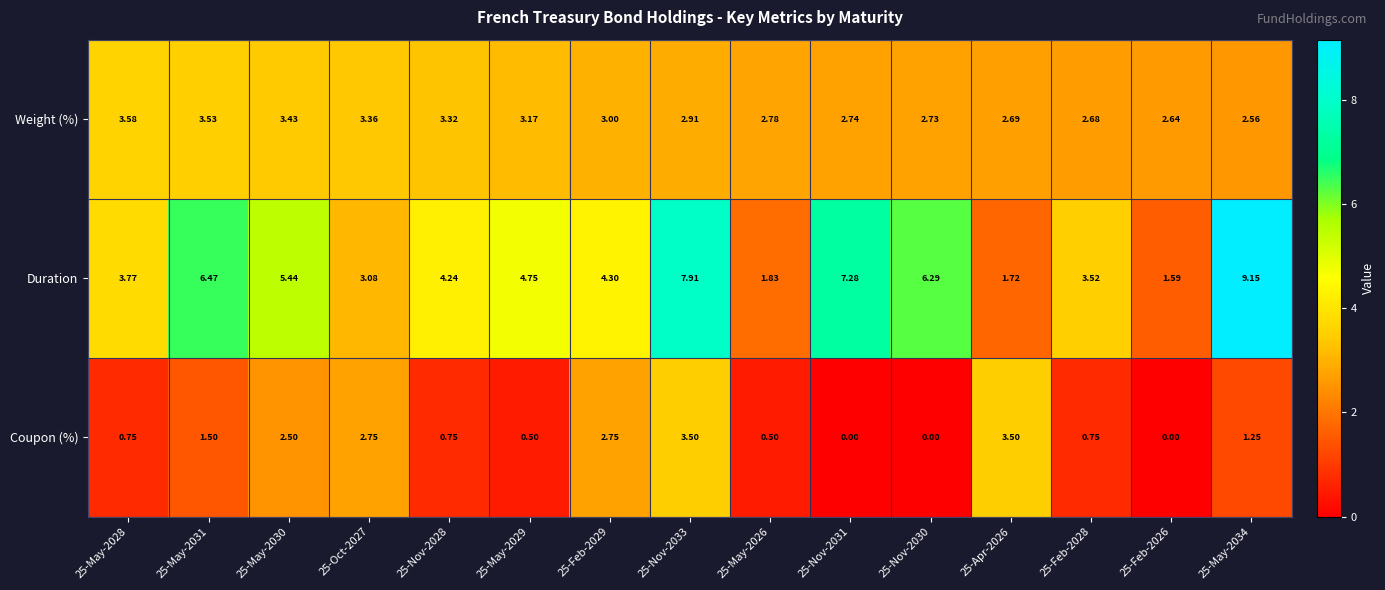

At how many categories does at least one series exceed 2?

15